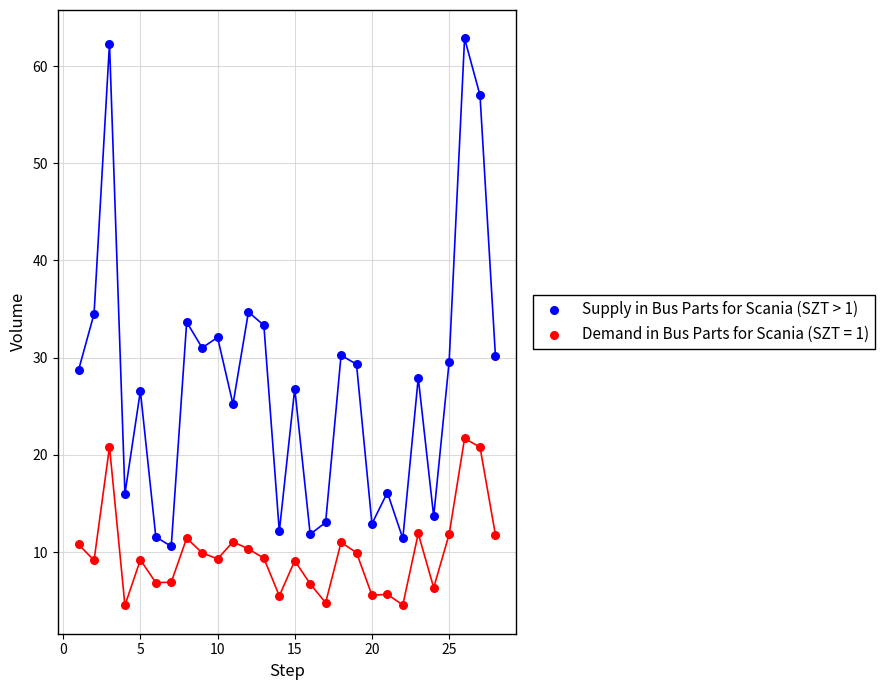

Which series contains the highest Y value?

Supply in Bus Parts for Scania (SZT > 1)